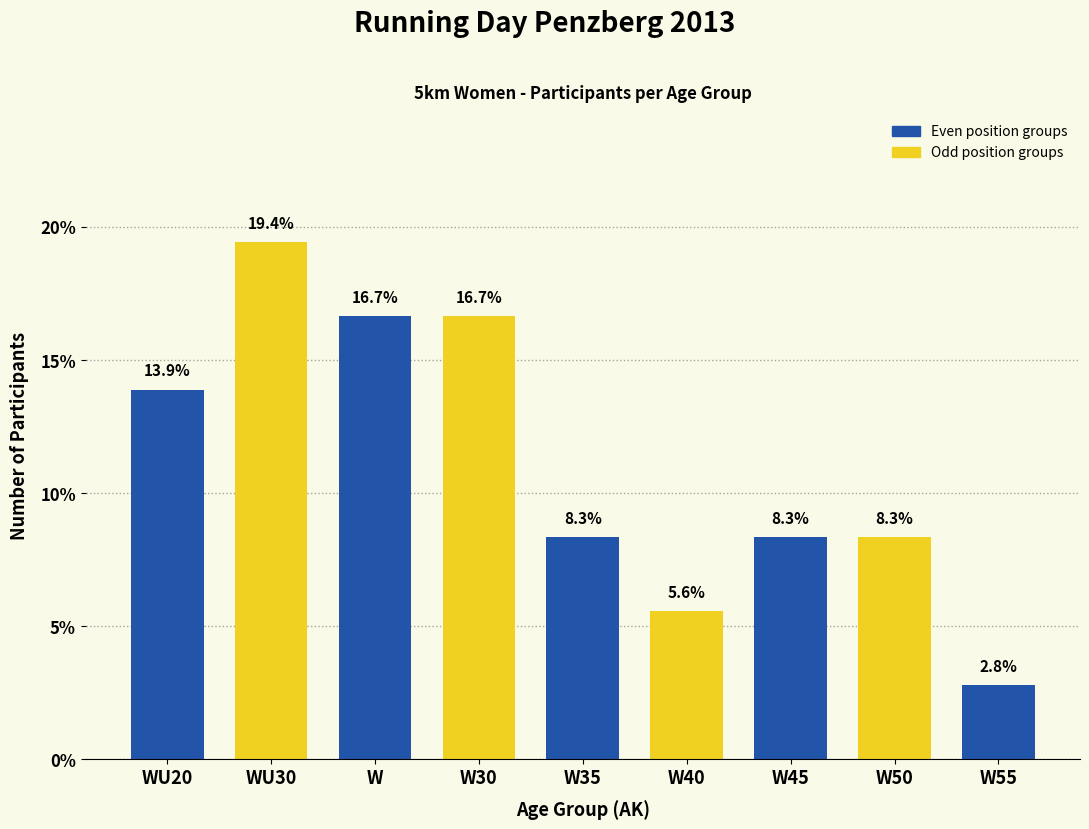

At which category does the chart reach its minimum across all series?

W55